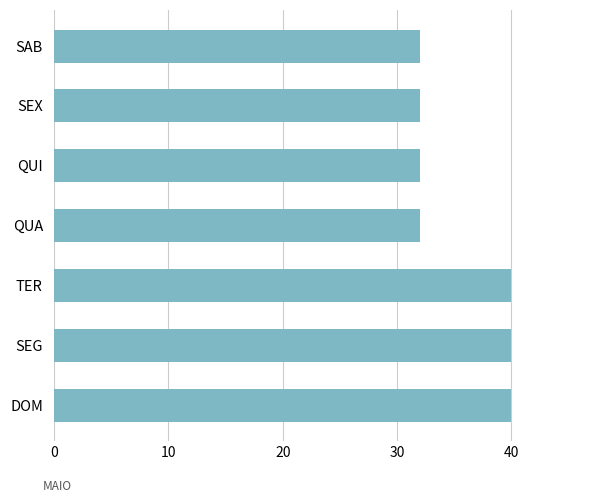

Count the values in the range 32 to 40.

7